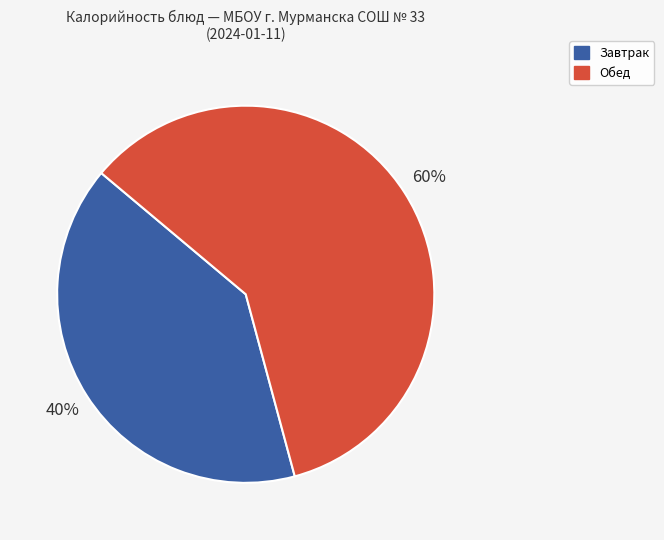

To the nearest percent, what is the average slice percentage?

50%